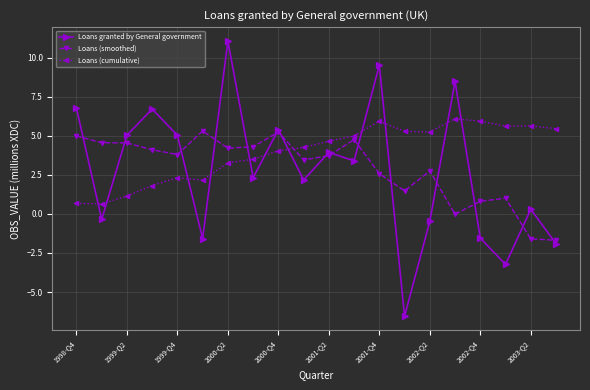

At how many categories does at least one series exceed 3?

20